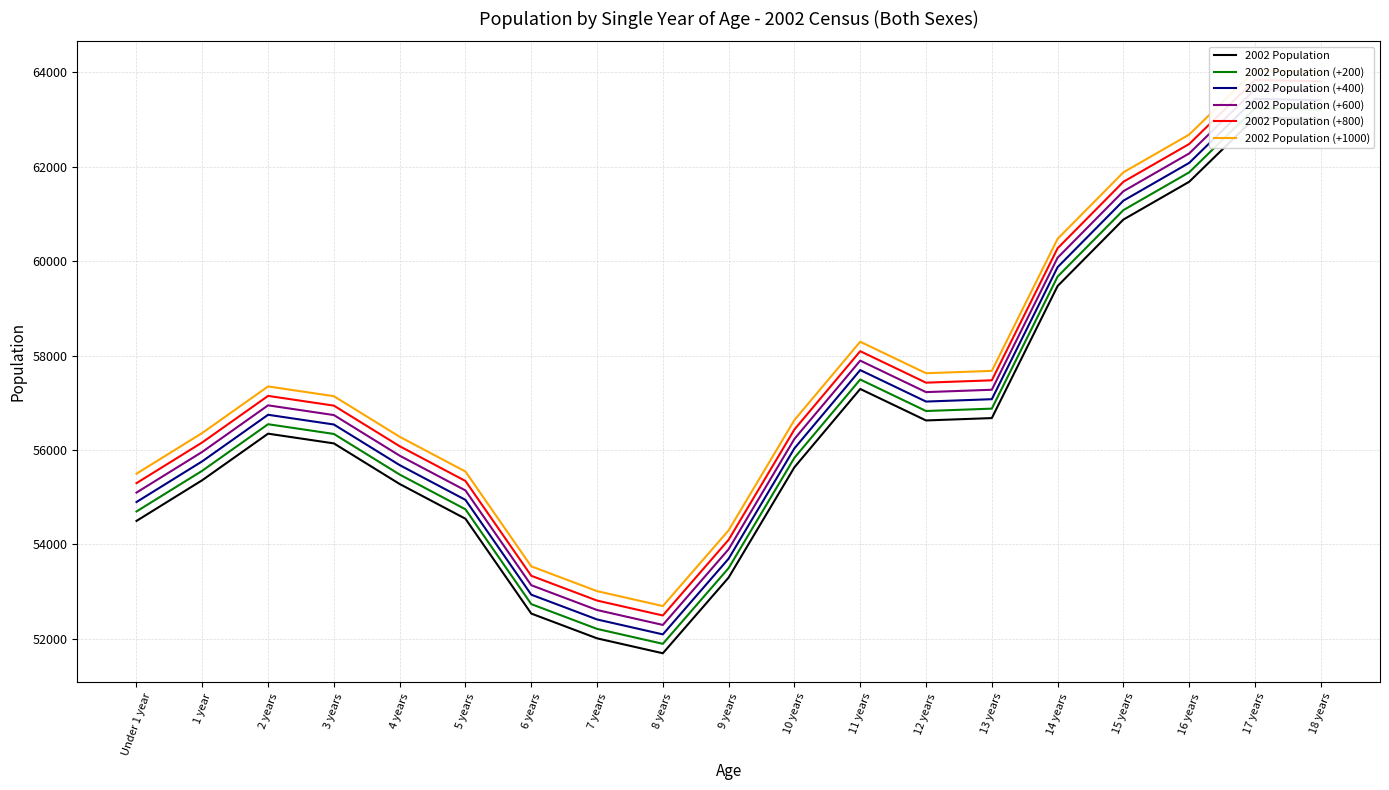

What is the total value across all series at 13 years?

343062